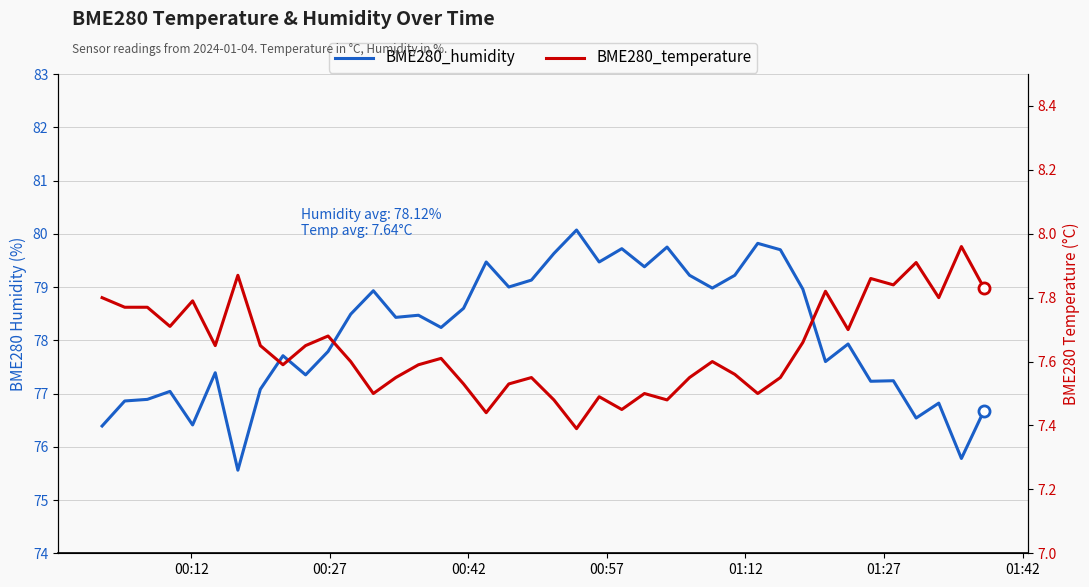

True or false: BME280_humidity and BME280_temperature cross at least once.

False